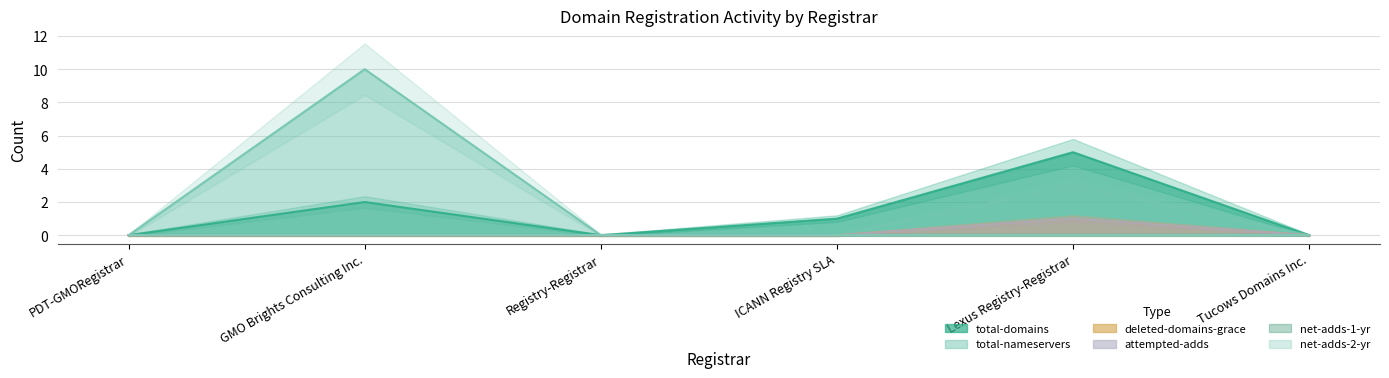

Between Tucows Domains Inc. and Lexus Registry-Registrar, which is larger?

Lexus Registry-Registrar